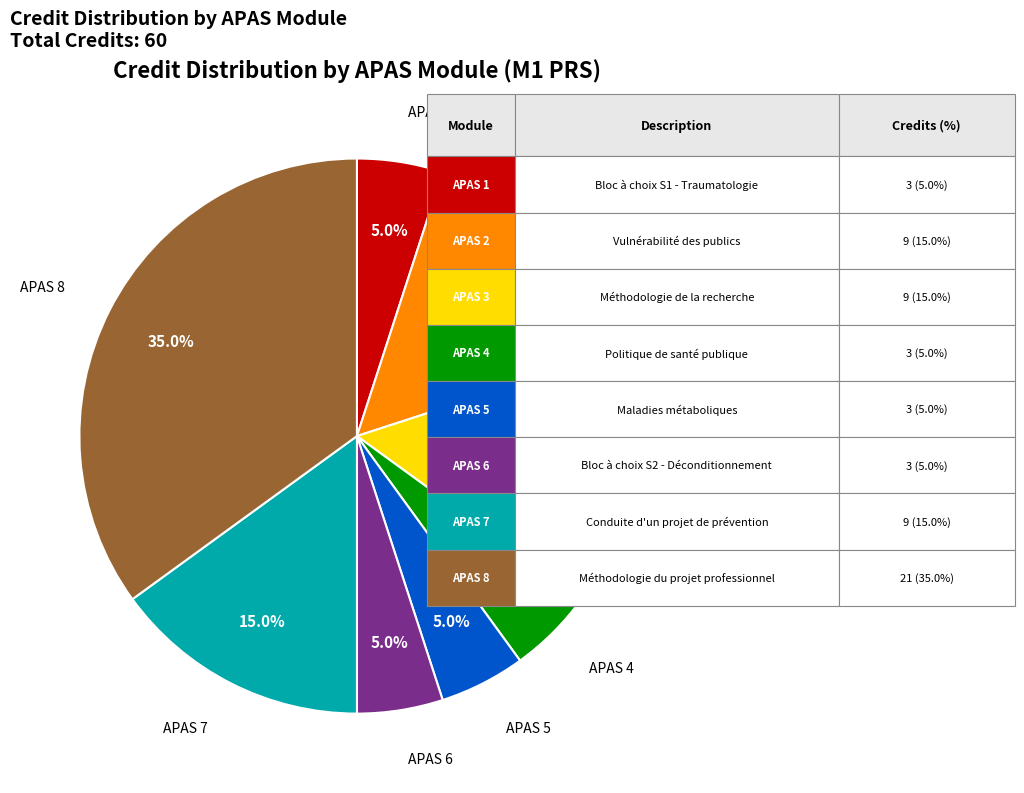

Is there any slice that represents more than half of the pie?

No